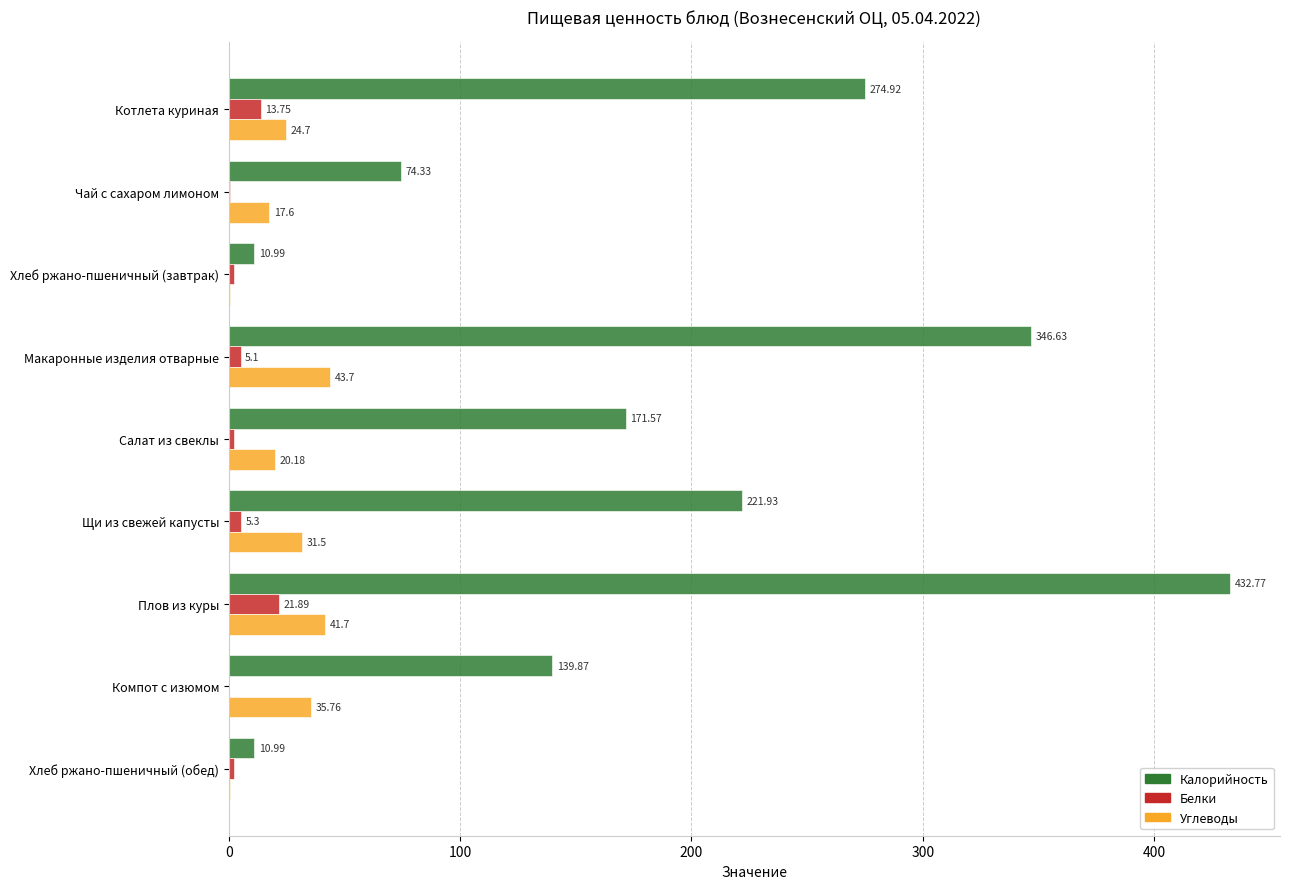

Which category has the highest value across all series?

Плов из куры